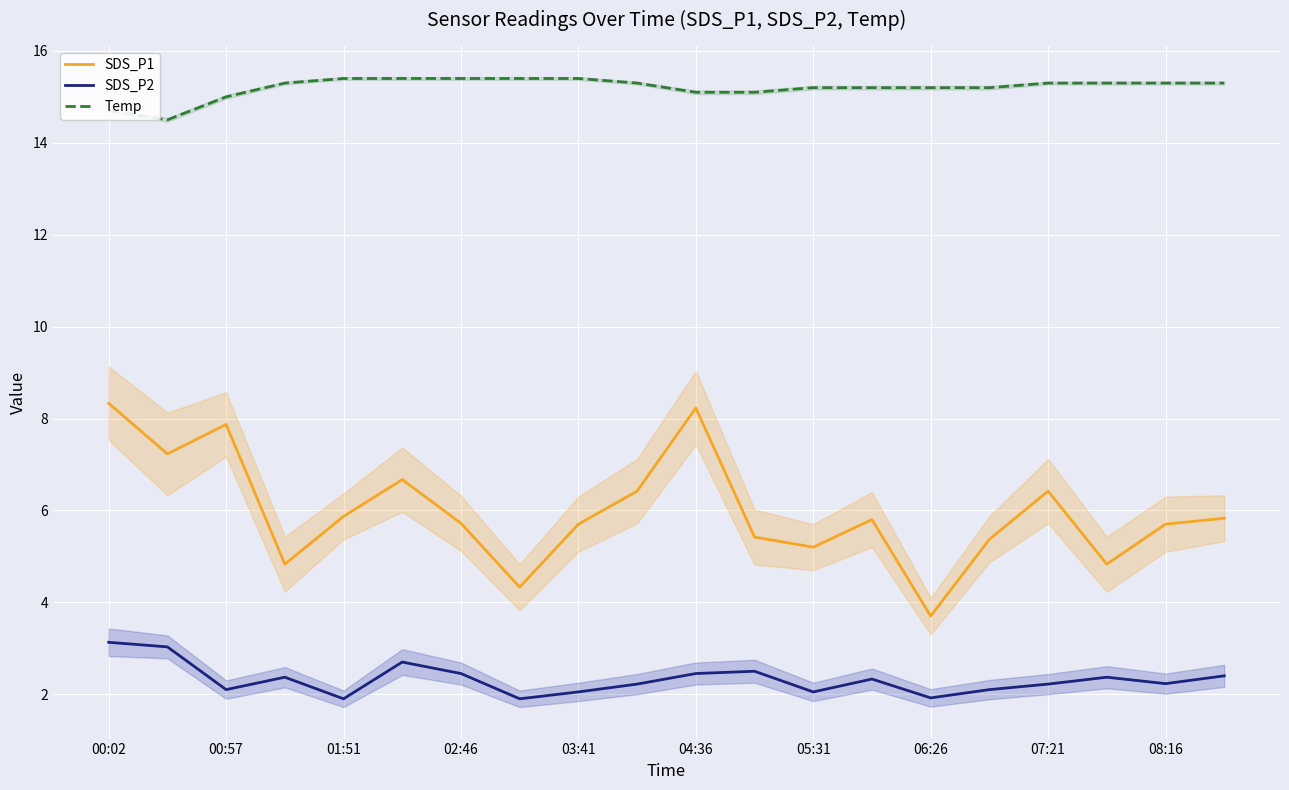

Count the Temp values in the range 15 to 16.

18